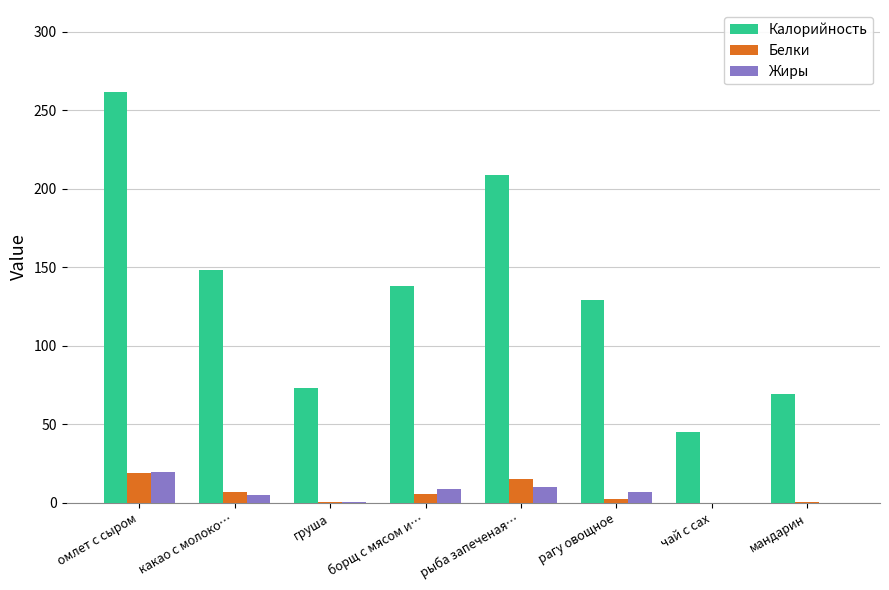

Which series changed the most between рыба запеченая… and мандарин?

Калорийность